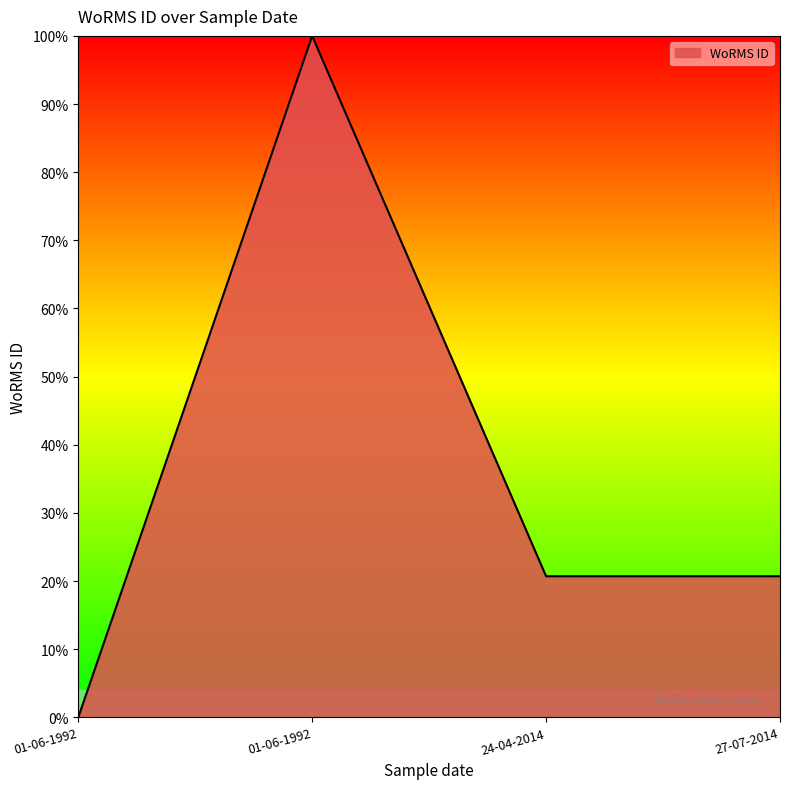

How many values exceed 0?

3